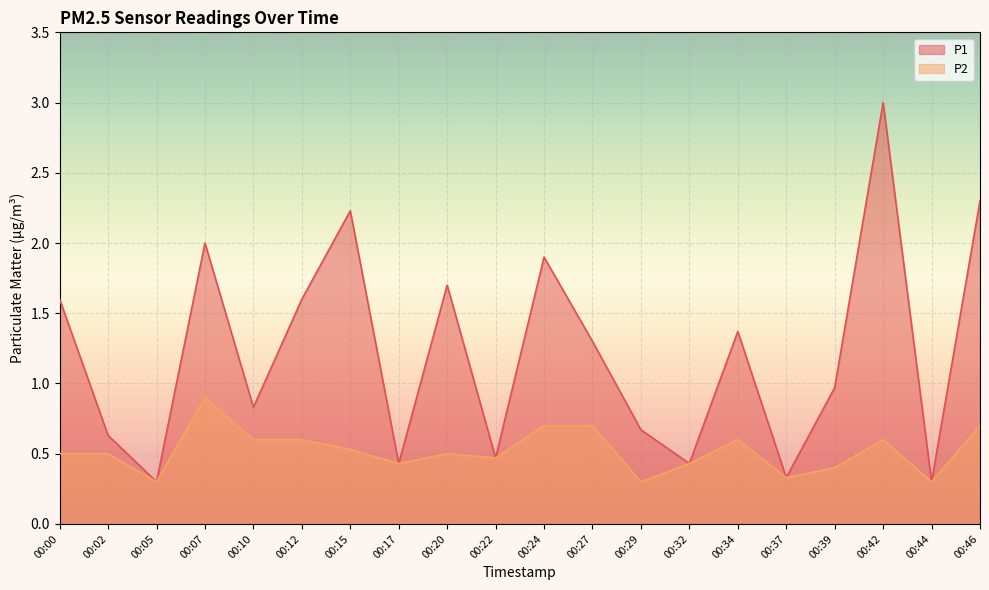

What are all the series names shown in the legend?

P1, P2